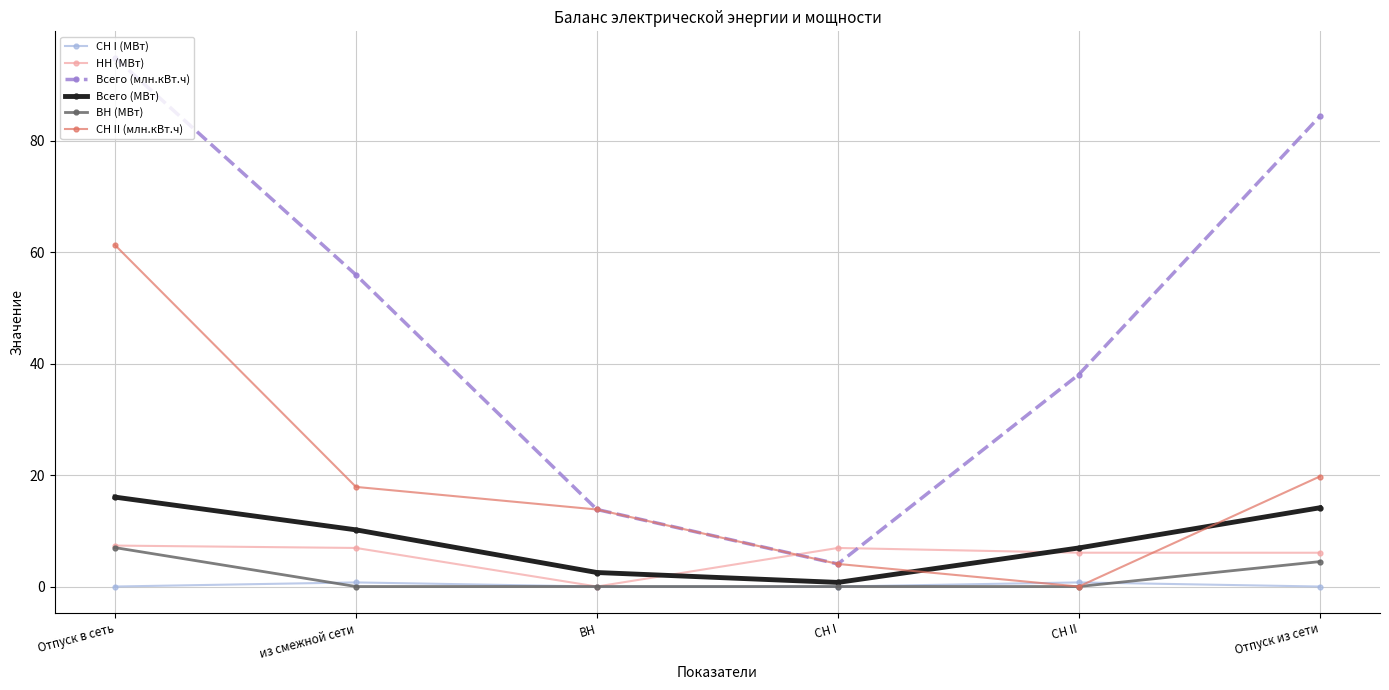

What is the sum of the Всего (млн.кВт.ч) values at СН I and ВН?

17.9